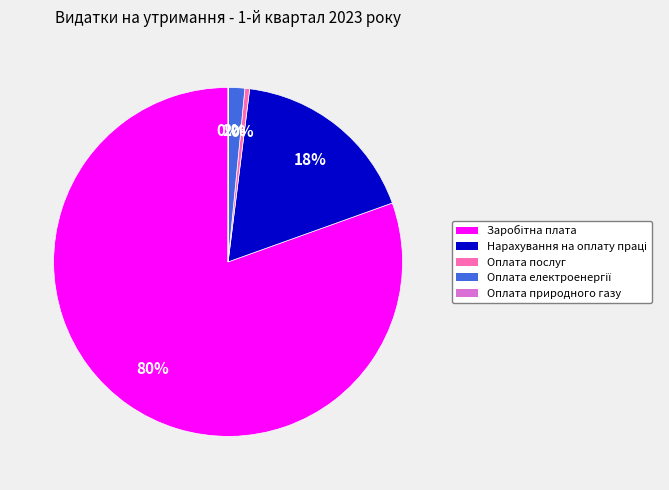

Does any single category account for the majority?

Yes